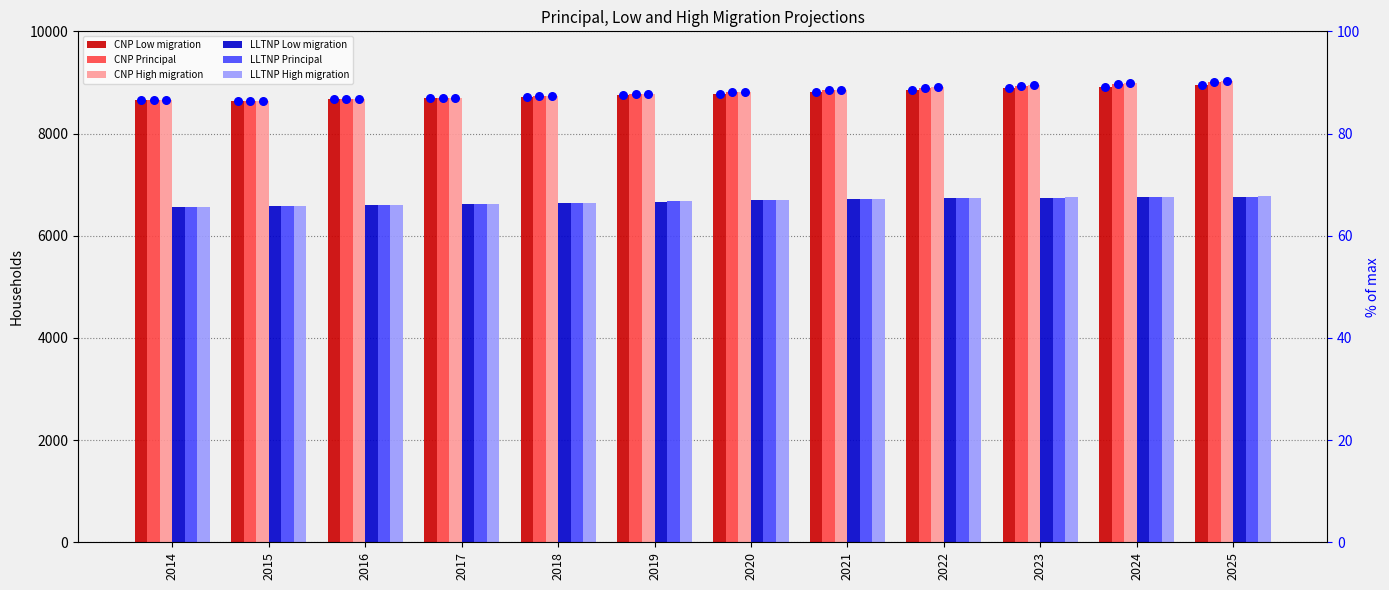

At how many categories does at least one series exceed 7421?

12